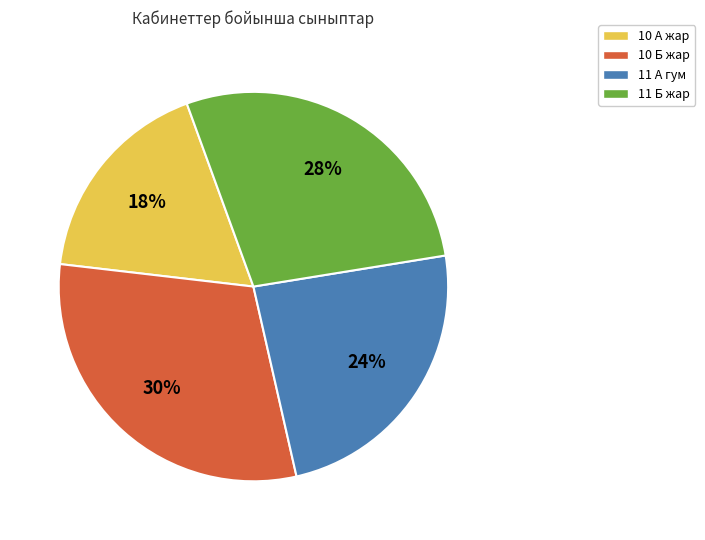

Do 11 А гум and 10 А жар together represent more than half of the pie?

No